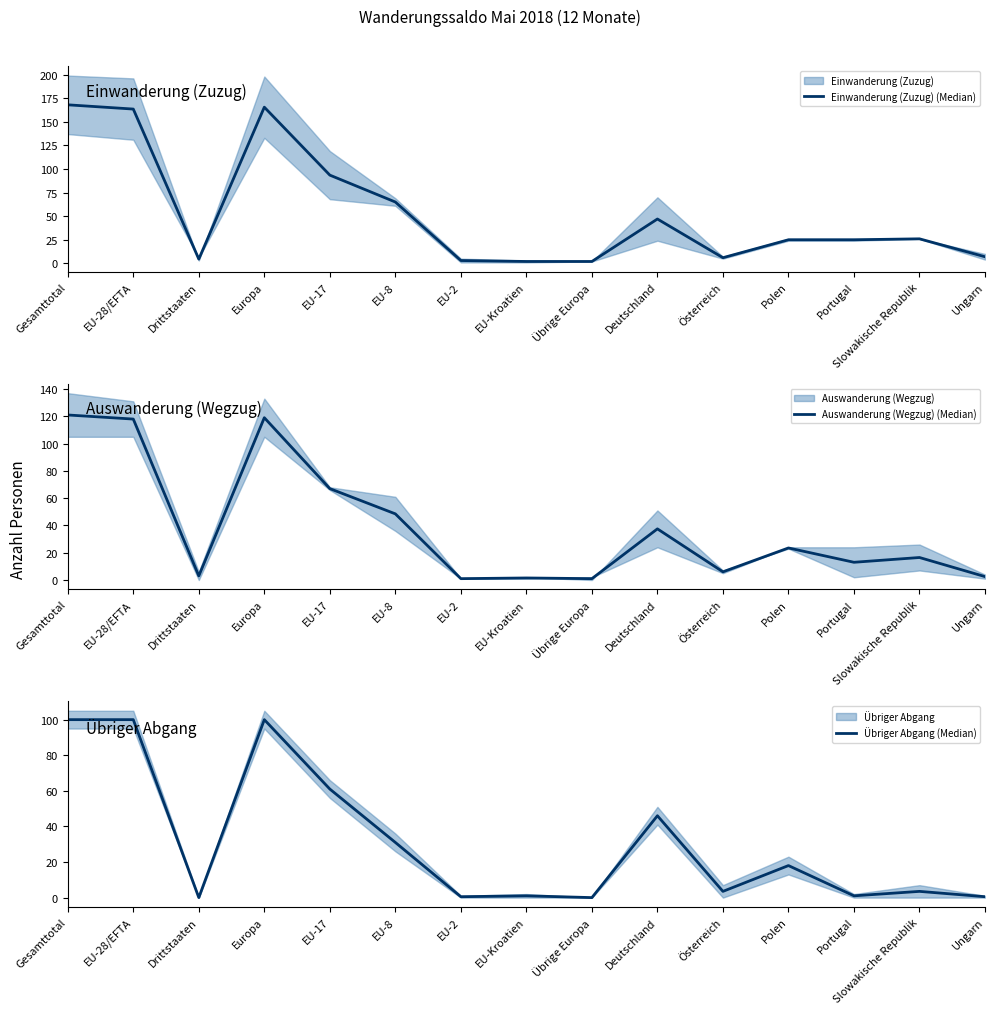

True or false: Einwanderung (Zuzug) (Median) has more than 0 interior local peaks.

True